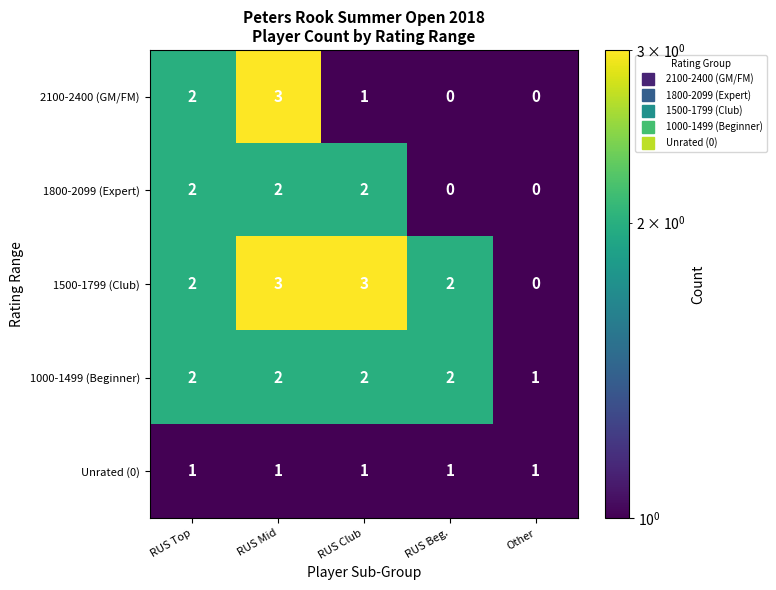

The 2100-2400 (GM/FM) series shows 0 at Other. True or false?

True